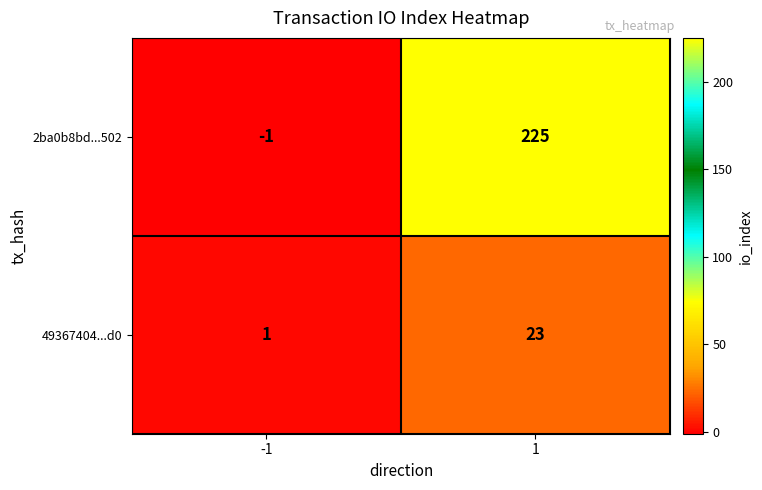

How many series are shown in this chart?

2